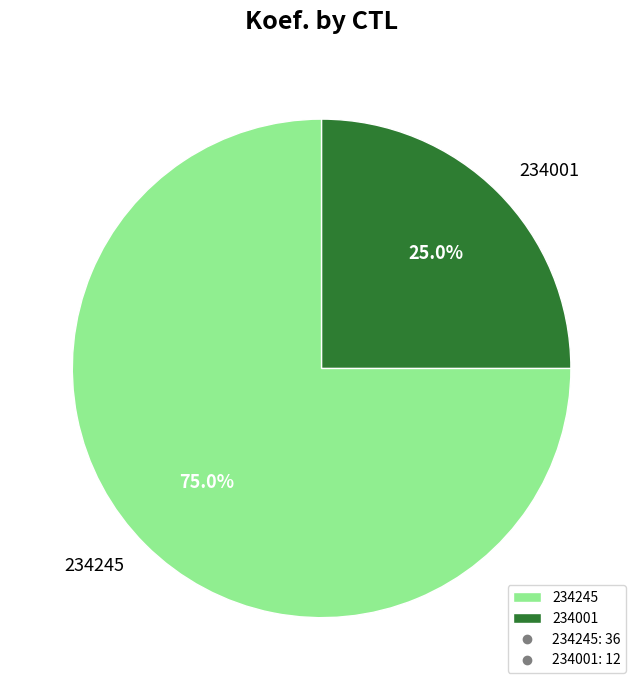

To the nearest percent, what is the average slice percentage?

50%